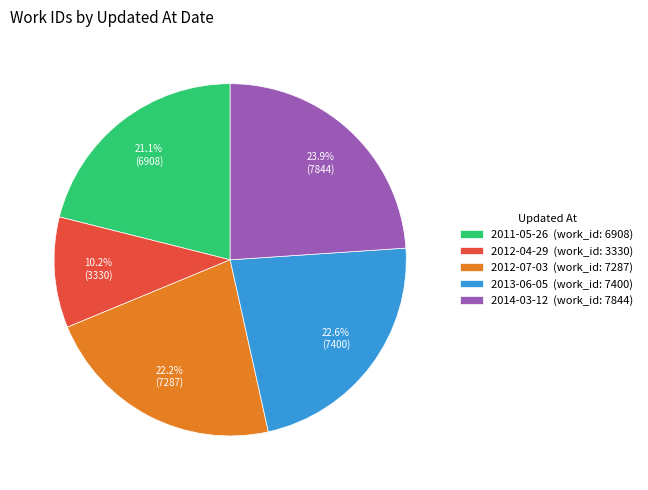

Is there any slice that represents more than half of the pie?

No